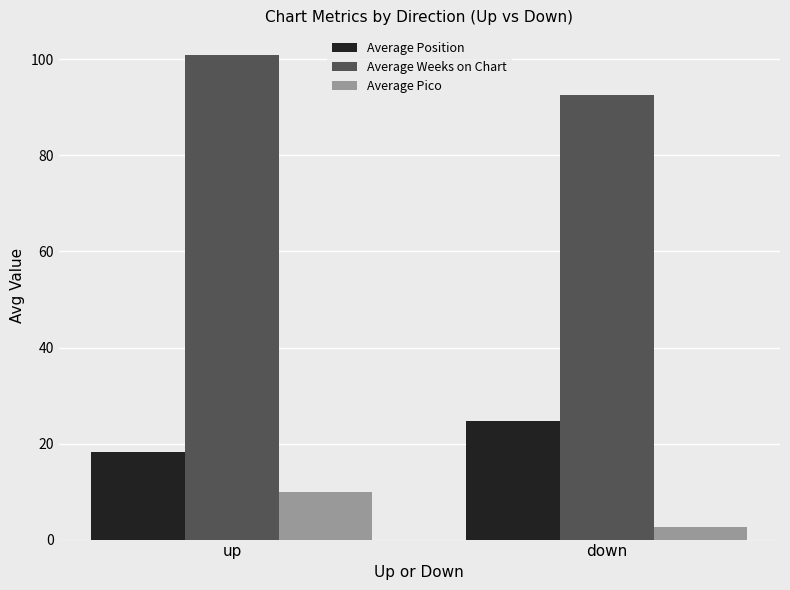

What position from the right is up?

2